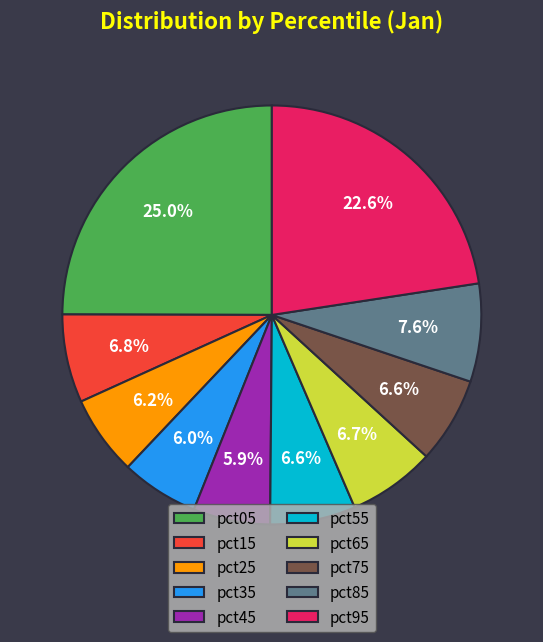

Does pct95 account for over 50% of the chart?

No